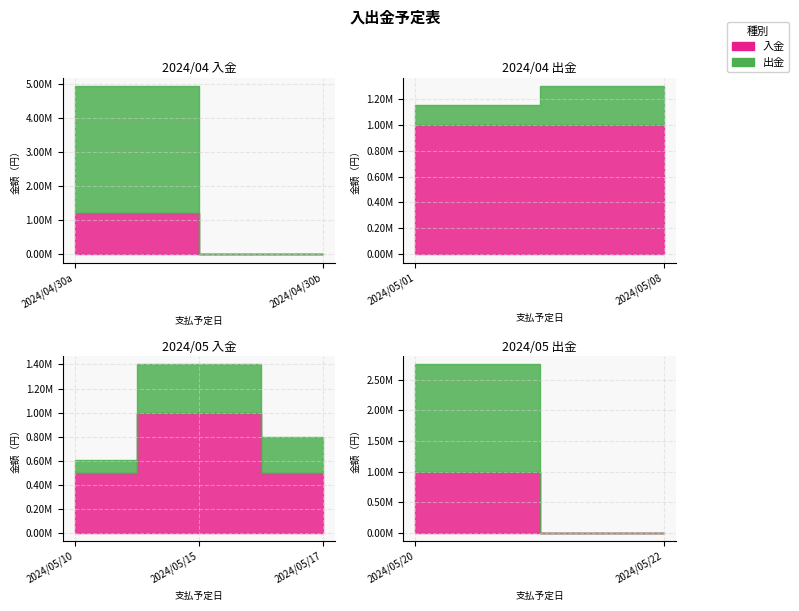

After their last crossing, which series has the higher values: 入金 or 出金?

出金